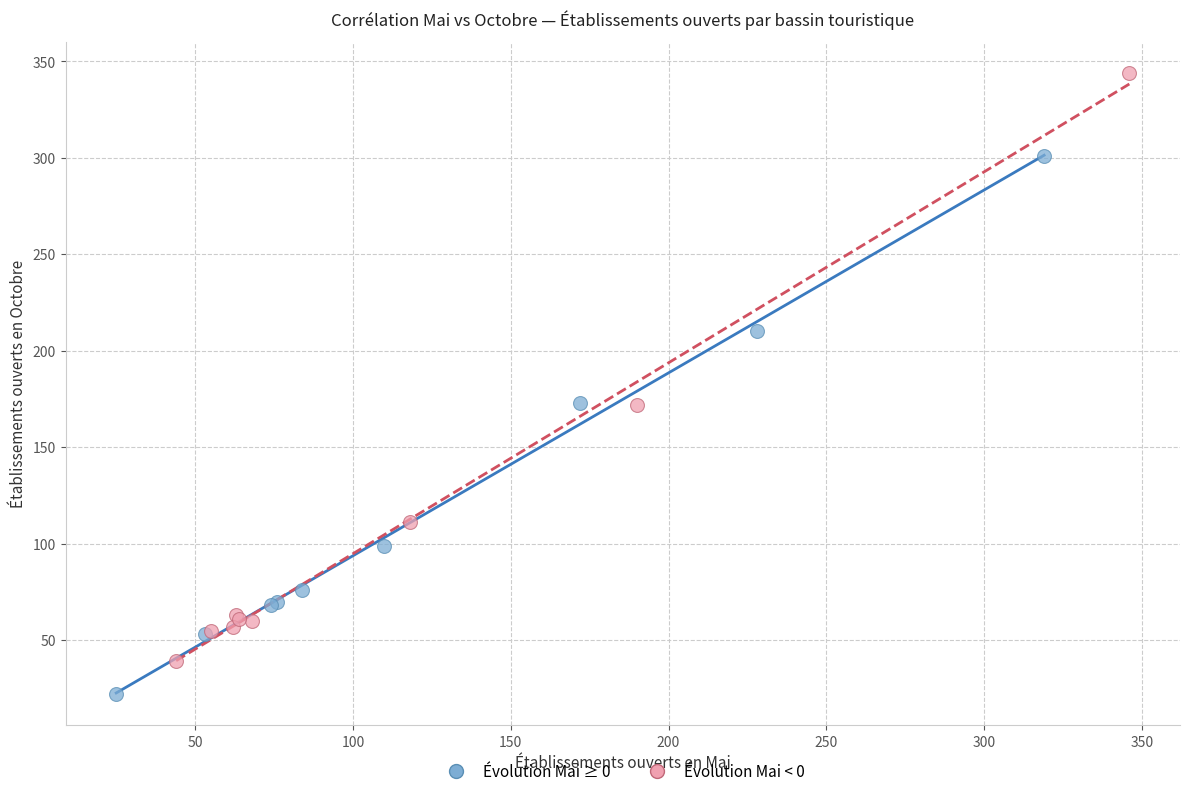

Which series has the largest Y range (max minus min)?

Évolution Mai < 0